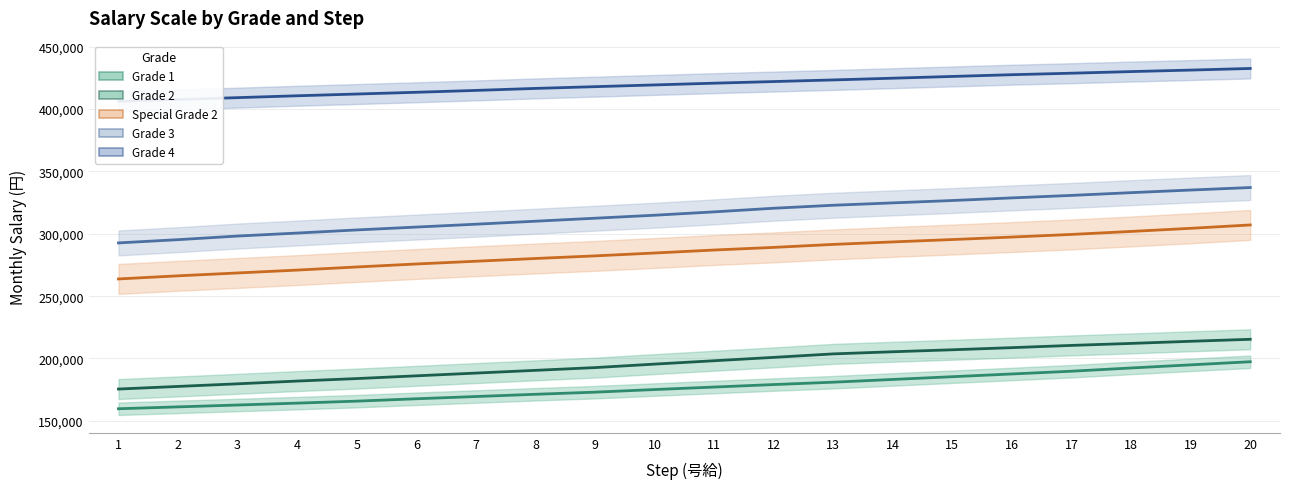

Which category has the highest value in the Grade 3 series?

20